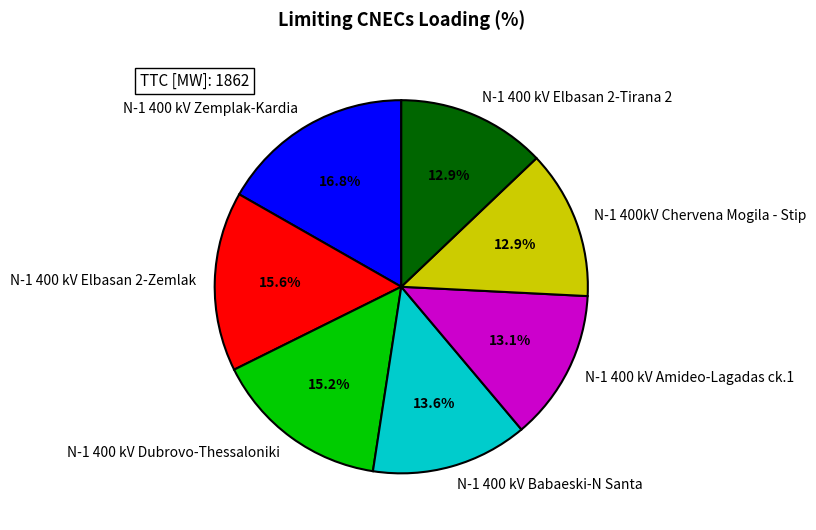

Which category has the biggest portion of the pie?

N-1 400 kV Zemplak-Kardia